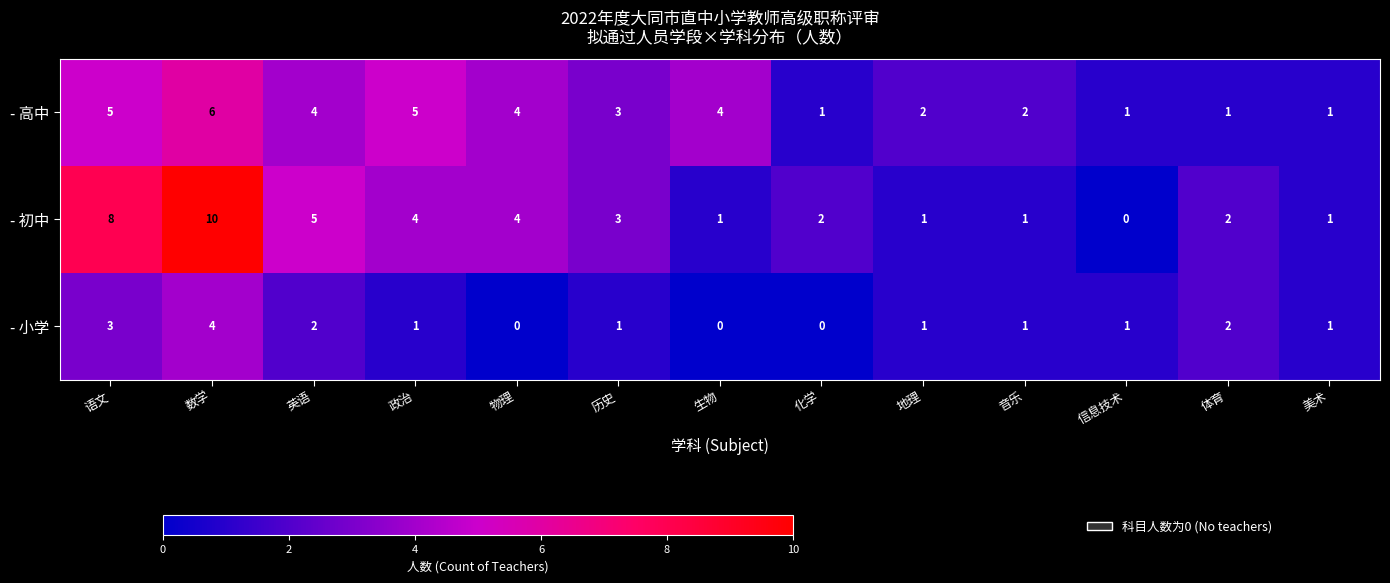

What is the average value of the - 高中 series?

3